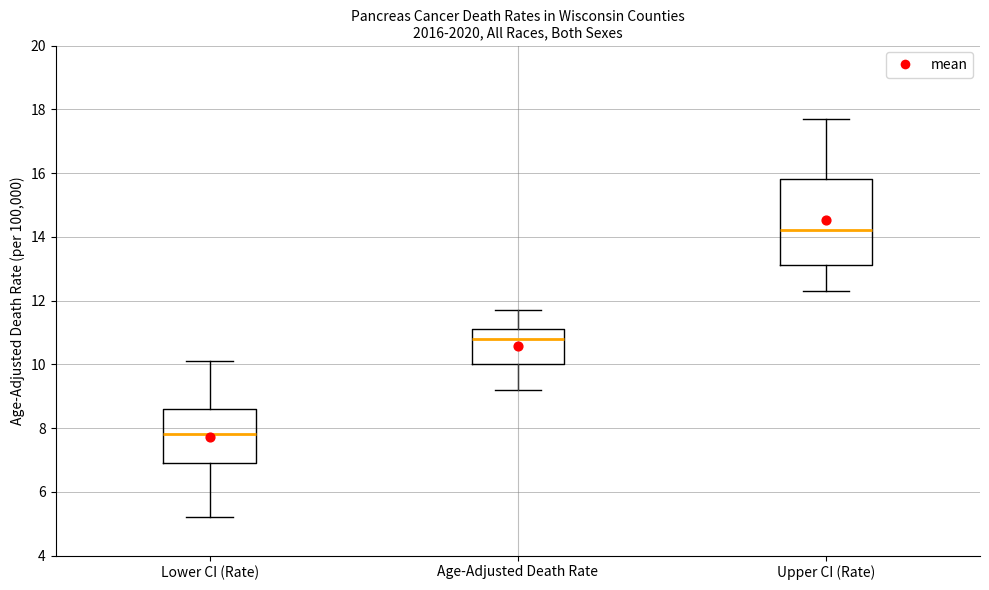

Which box is the tallest, from its lower edge to its upper edge?

Upper CI (Rate)